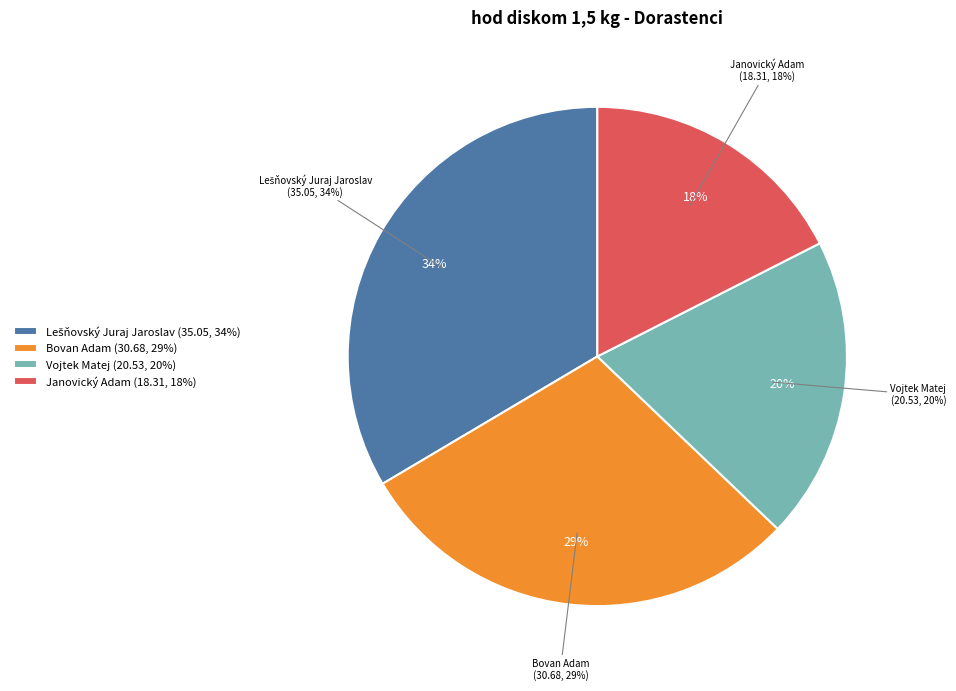

True or false: Bovan Adam accounts for 29% of the total.

True